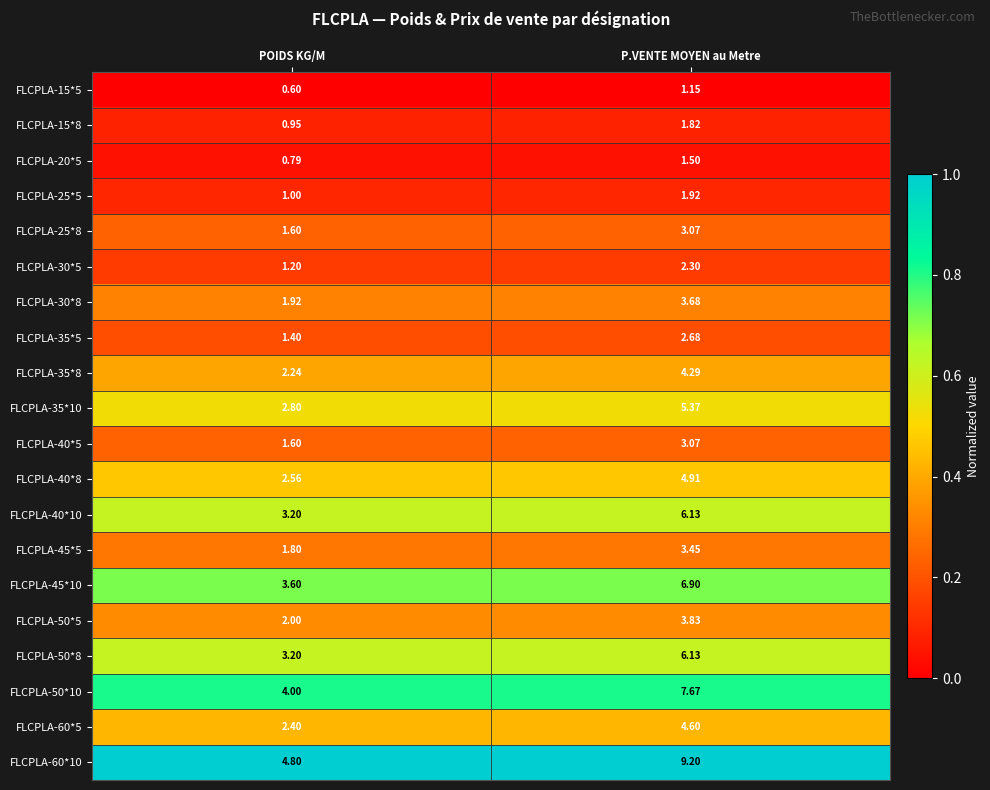

Which label corresponds to the smallest value in the chart?

POIDS KG/M